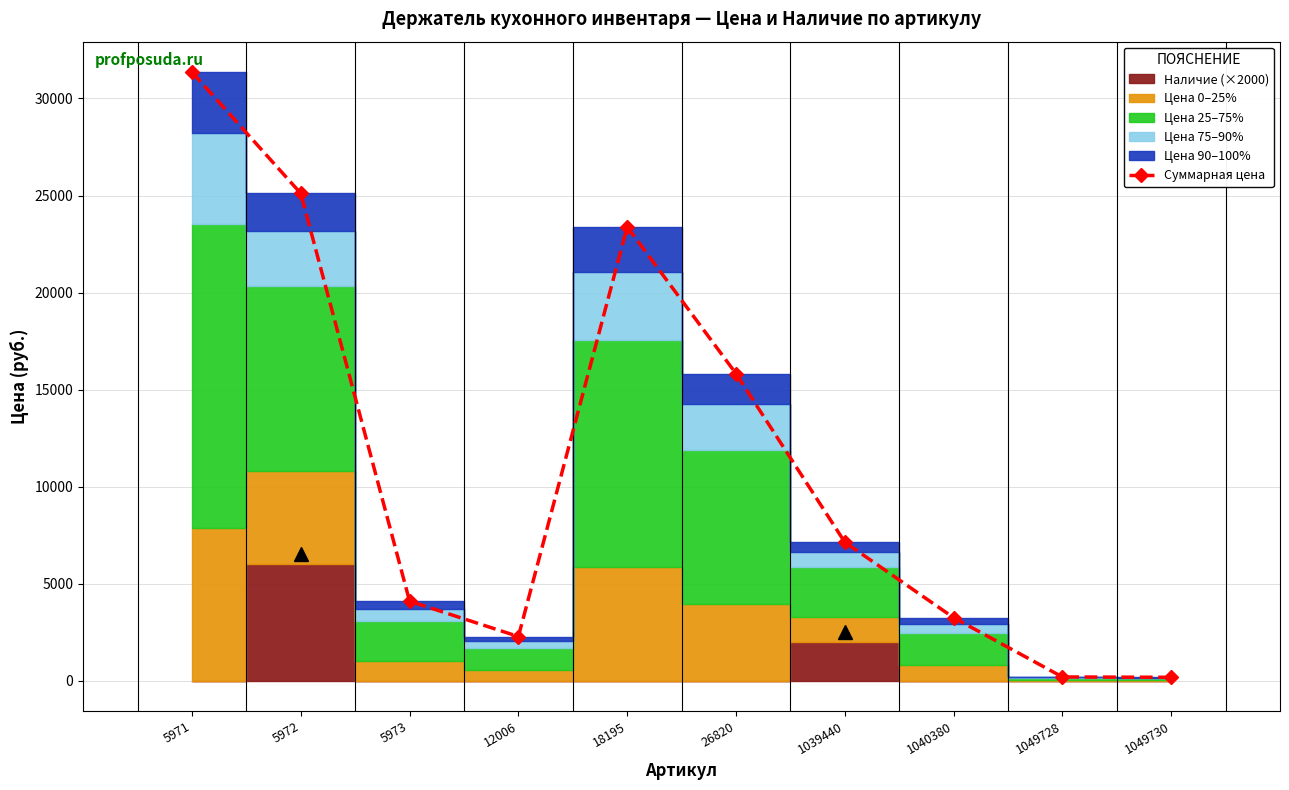

Reading right to left, list all the values displayed in this chart.

166	185	3241	7131	15821	23384	2269	4091	25106	31361